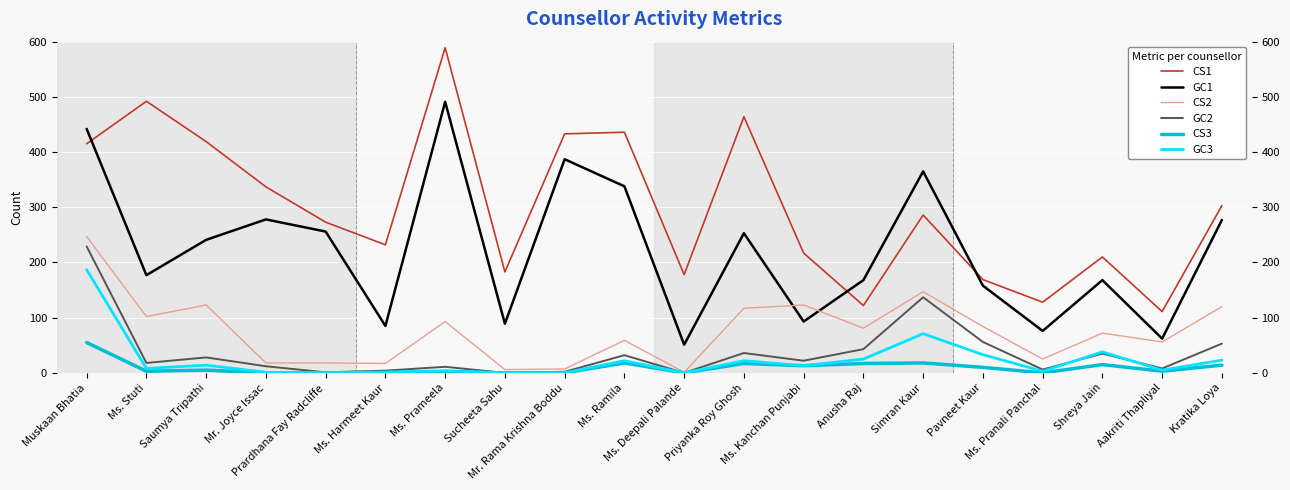

Rank the categories by GC1 value from highest to lowest.

Ms. Prameela, Muskaan Bhatia, Mr. Rama Krishna Boddu, Simran Kaur, Ms. Ramila, Mr. Joyce Issac, Kratika Loya, Prardhana Fay Radcliffe, Priyanka Roy Ghosh, Saumya Tripathi, Ms. Stuti, Anusha Raj, Shreya Jain, Pavneet Kaur, Ms. Kanchan Punjabi, Sucheeta Sahu, Ms. Harmeet Kaur, Ms. Pranali Panchal, Aakriti Thapliyal, Ms. Deepali Palande